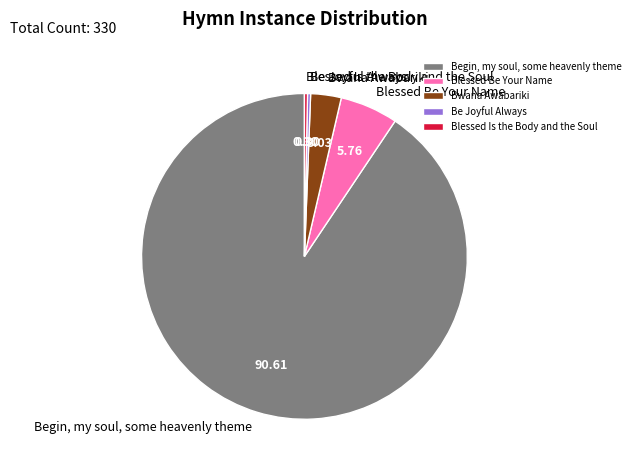

Which has a higher value, Blessed Be Your Name or Begin, my soul, some heavenly theme?

Begin, my soul, some heavenly theme